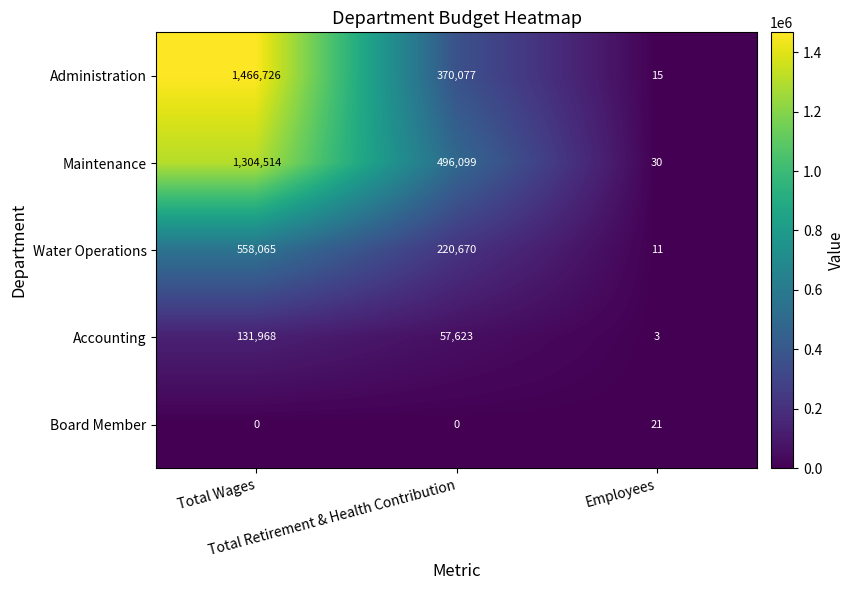

What is the difference between the maximum and second lowest values in the Accounting series?

74345